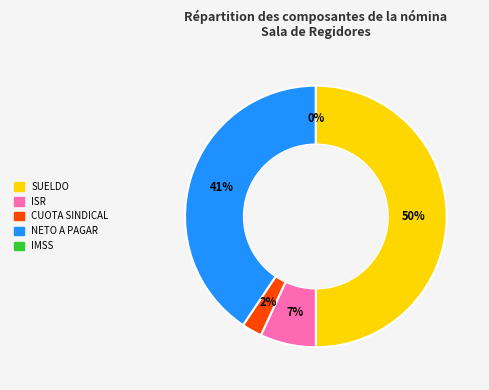

Which has a higher value, IMSS or NETO A PAGAR?

NETO A PAGAR